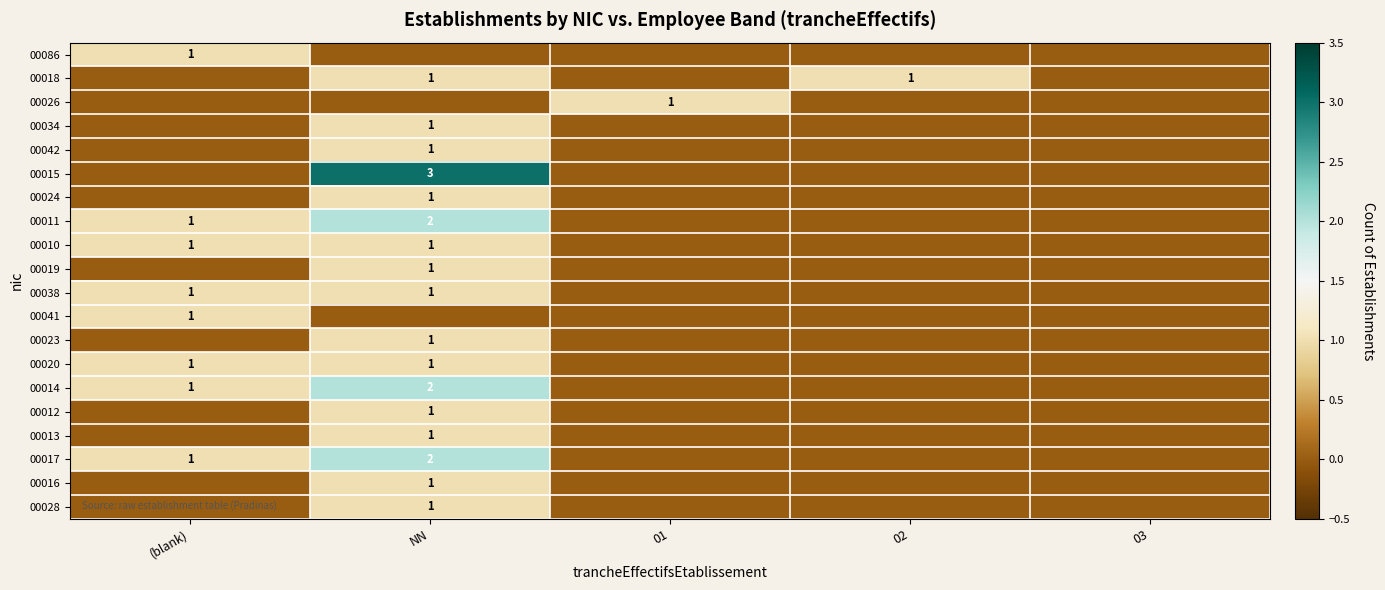

Which label corresponds to the smallest value in the chart?

NN